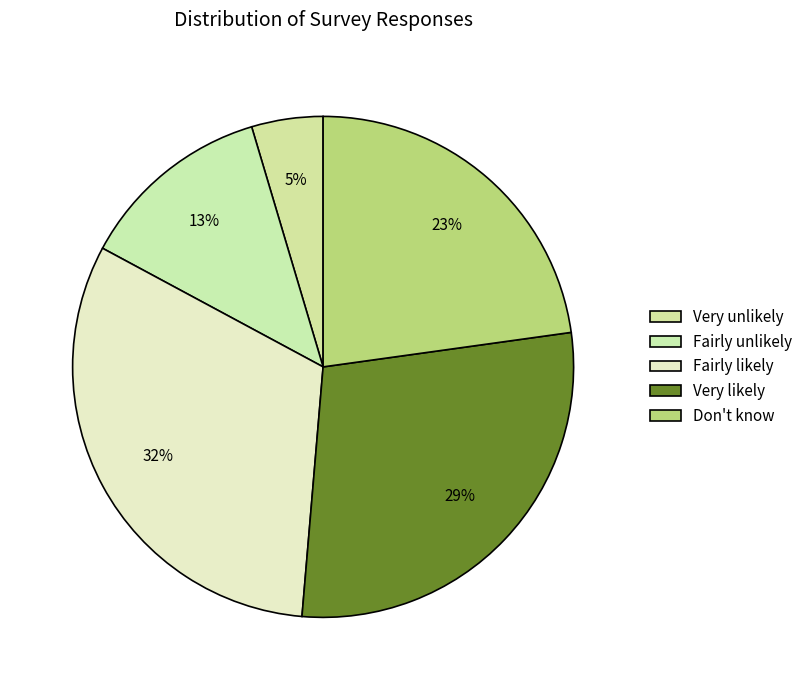

The Don't know slice represents 31% of the pie. True or false?

False